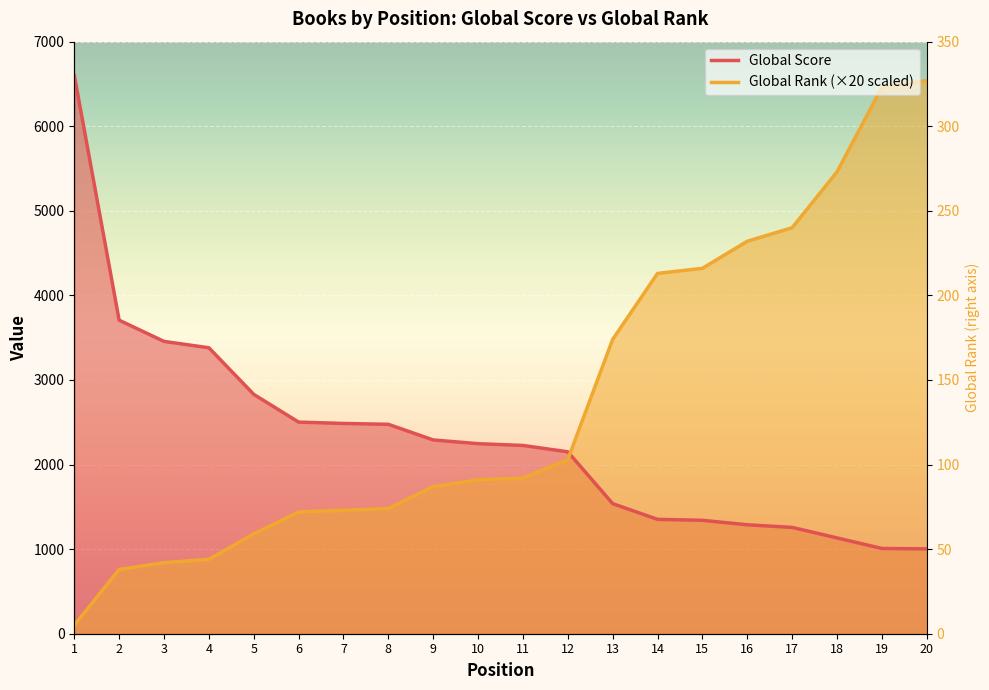

Count the number of data series in this chart.

2